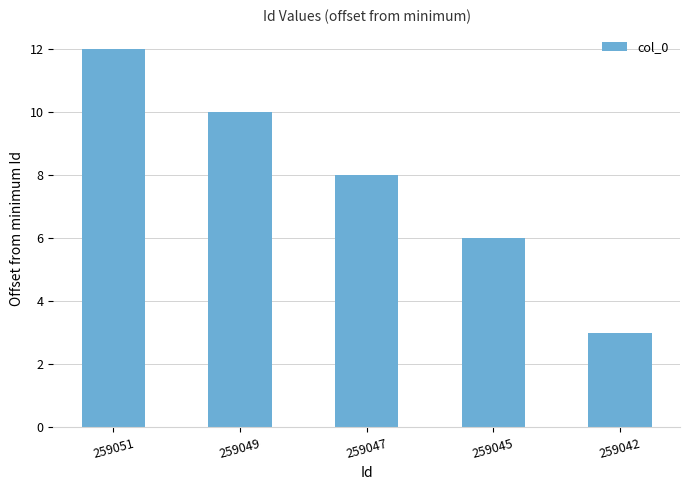

What is the average value?

8